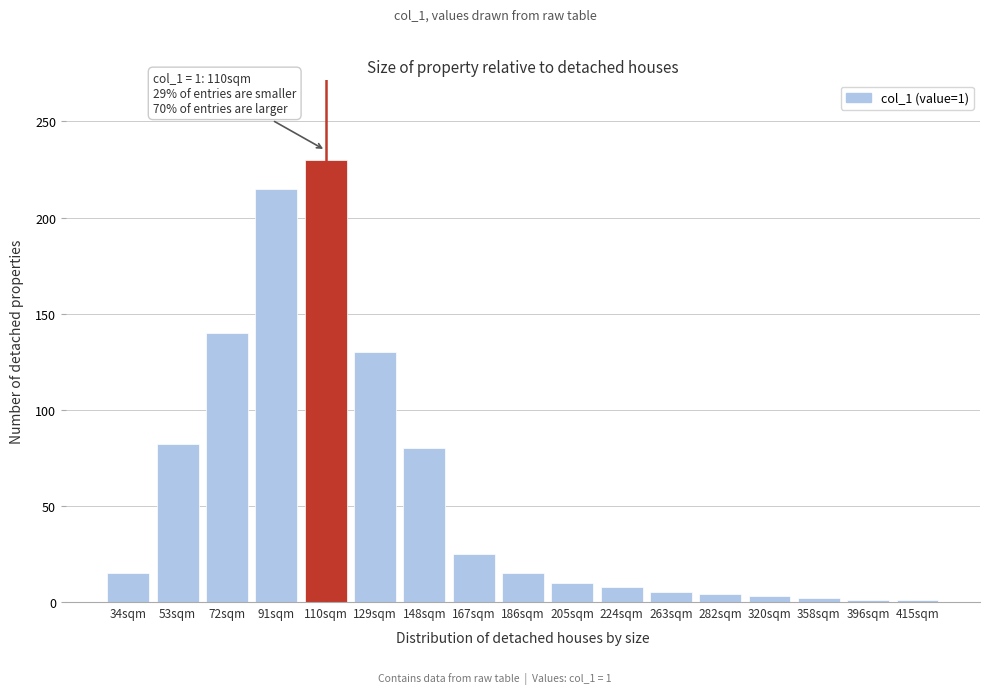

What is the sum of all values?

966